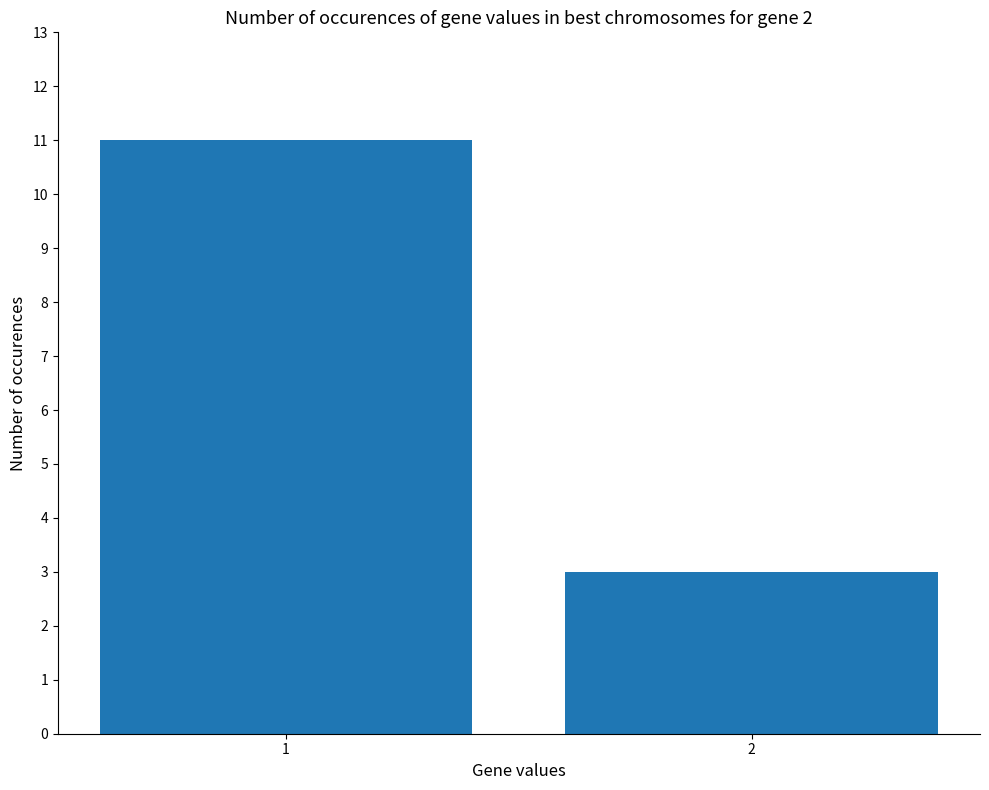

How many categories are shown in the chart?

2